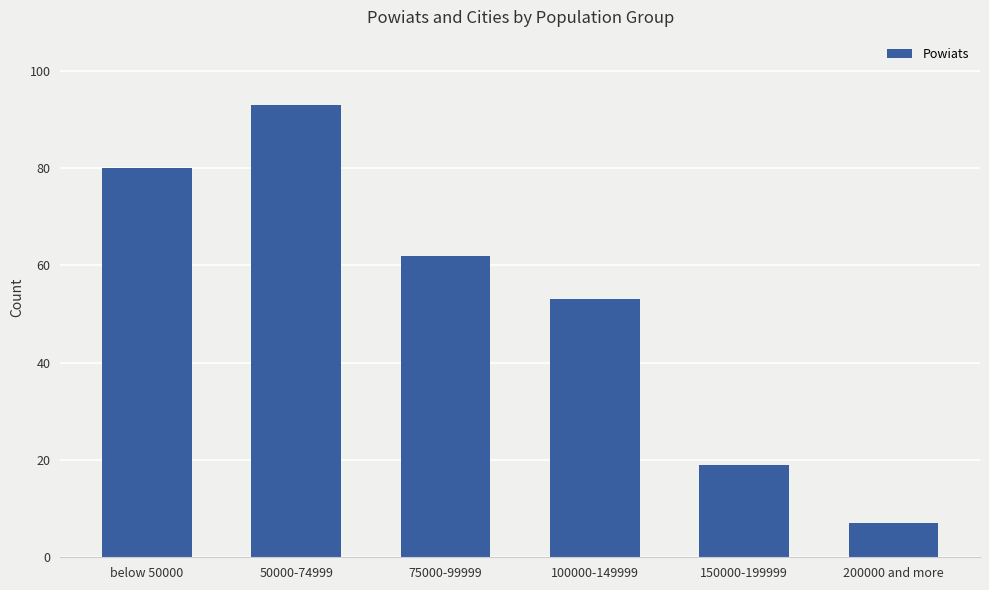

Does the chart contain any negative values?

No